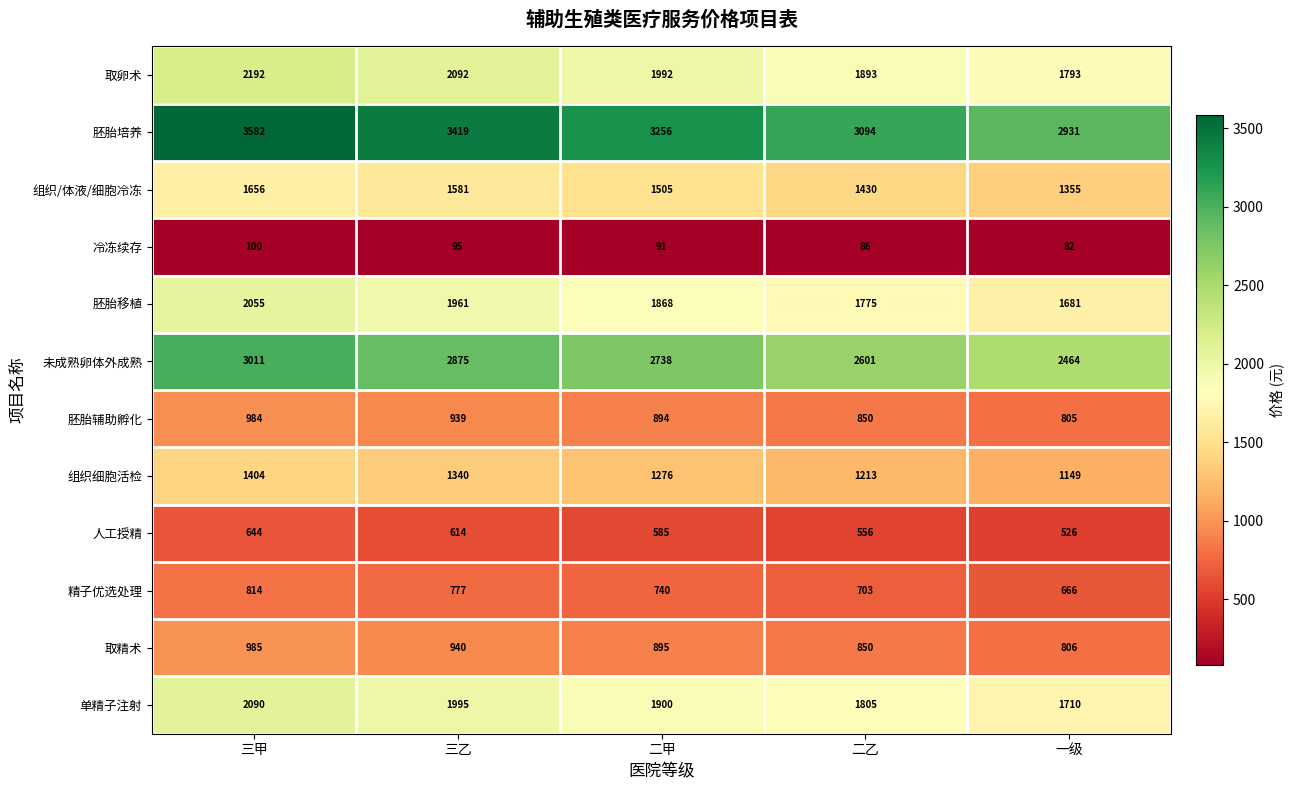

What is the difference between the 组织/体液/细胞冷冻 values at 二甲 and 三乙?

76